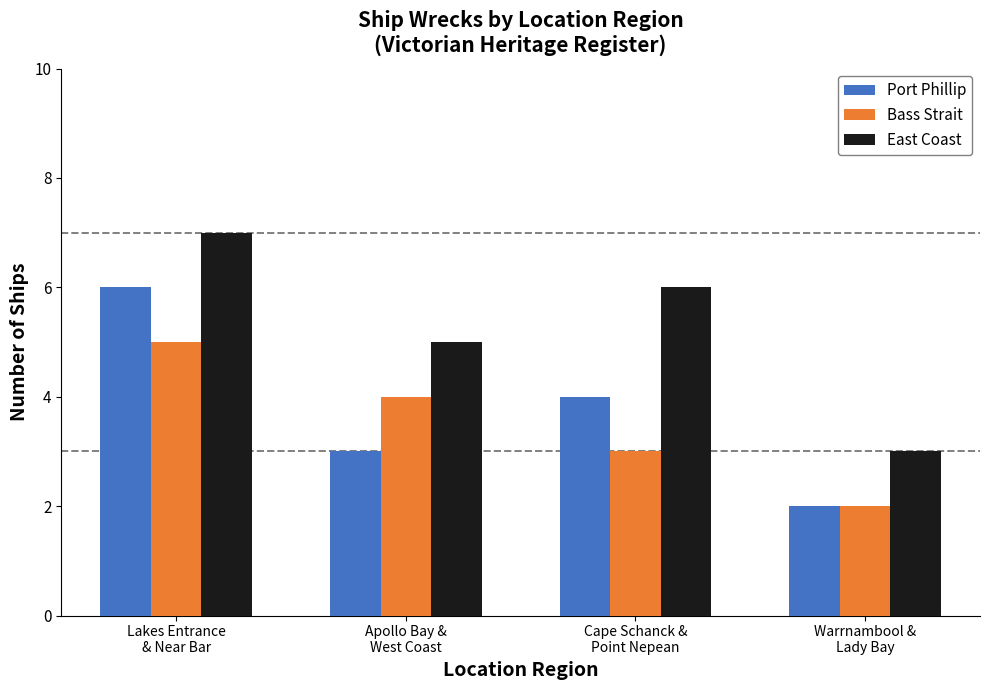

Which category has the highest value across all series?

Lakes Entrance
& Near Bar